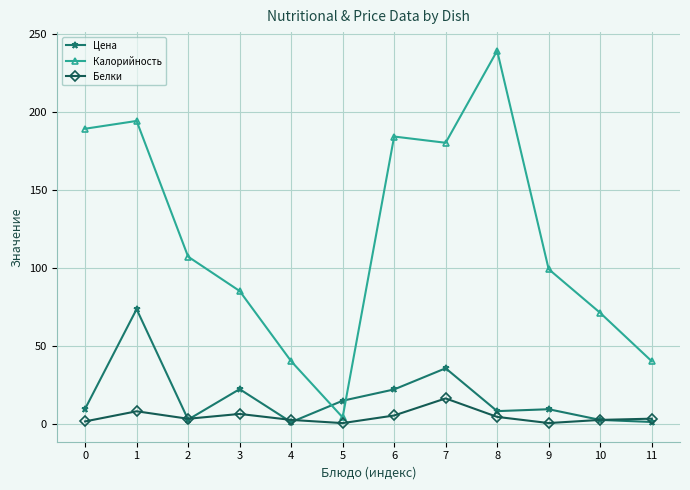

What are all the series names shown in the legend?

Цена, Калорийность, Белки